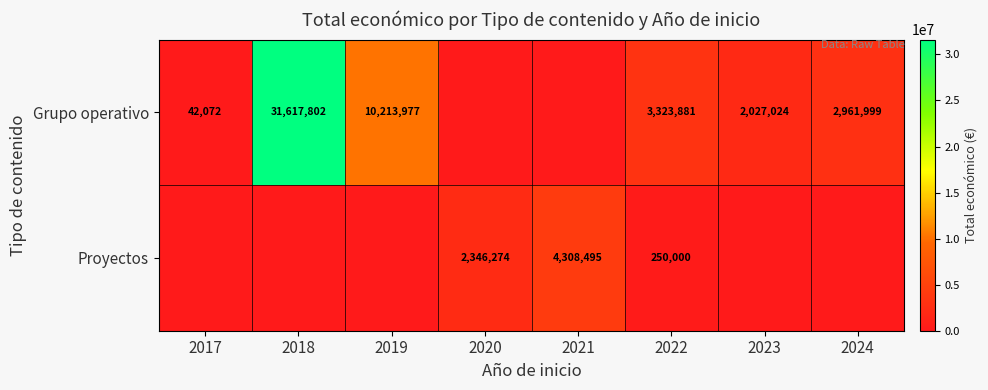

What is the difference between the Grupo operativo values at 2023 and 2018?

29590778